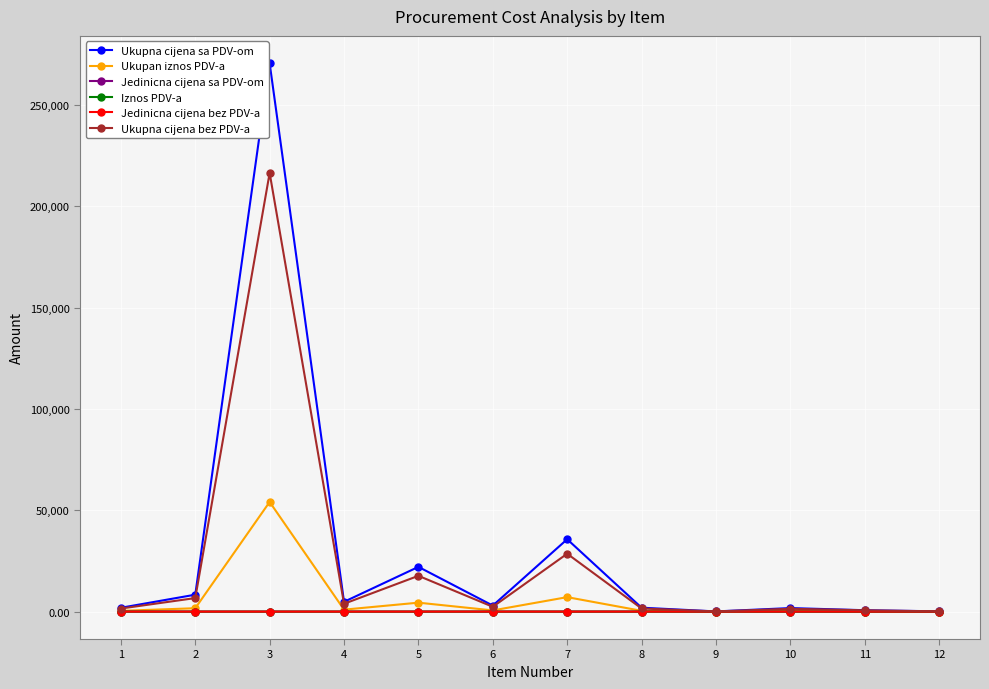

What is the value of the Iznos PDV-a point at the 10th from the left?

0.5